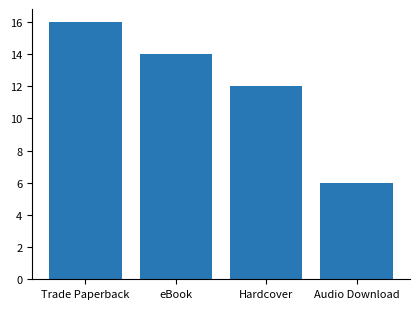

List the labels in order of value, smallest first.

Audio Download, Hardcover, eBook, Trade Paperback